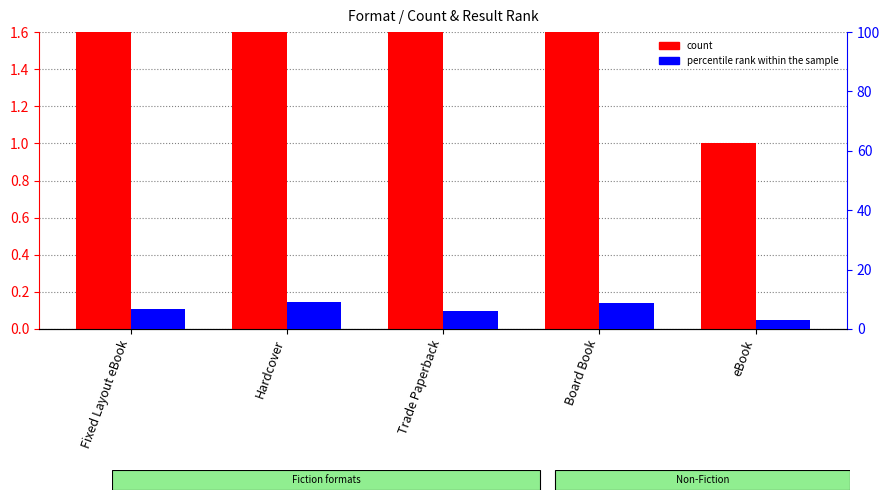

Are the bars grouped side by side (vs. stacked)?

Yes